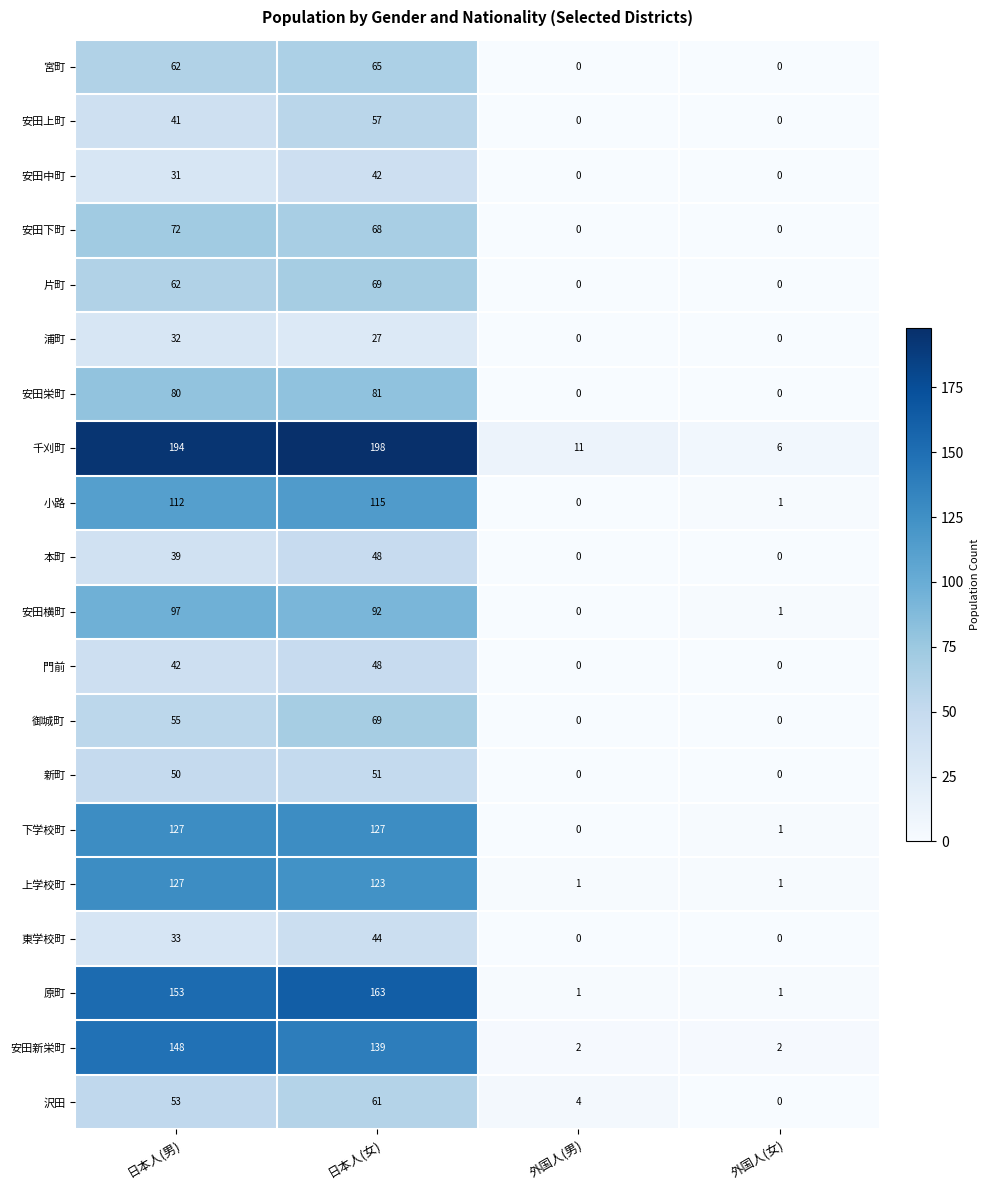

The value of 安田新栄町 at 外国人(男) is 2. True or false?

True